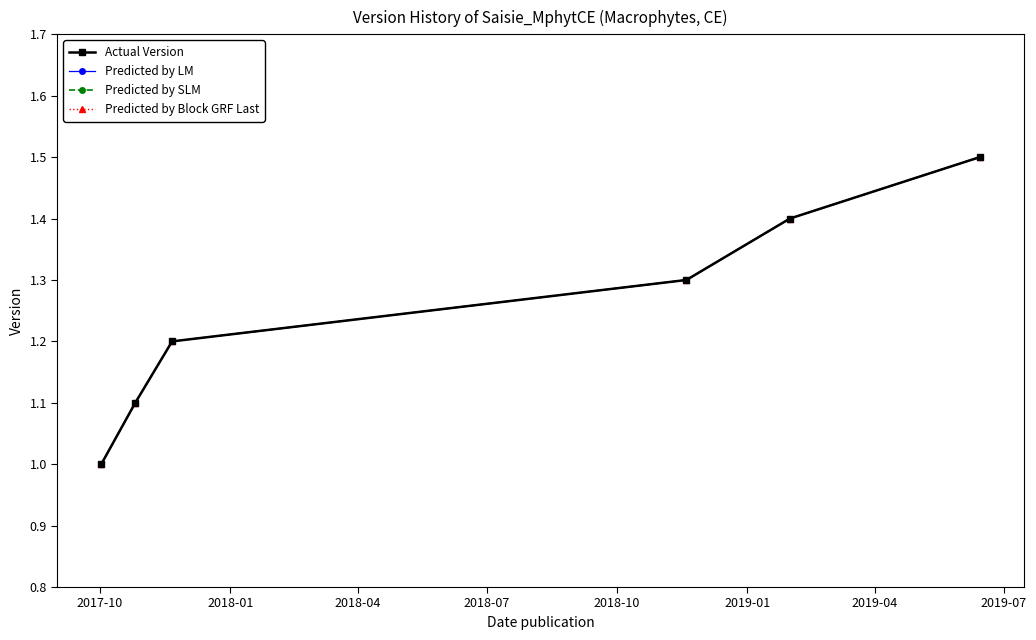

What is the value of the Predicted by Block GRF Last point at the 1st from the left?

1.0